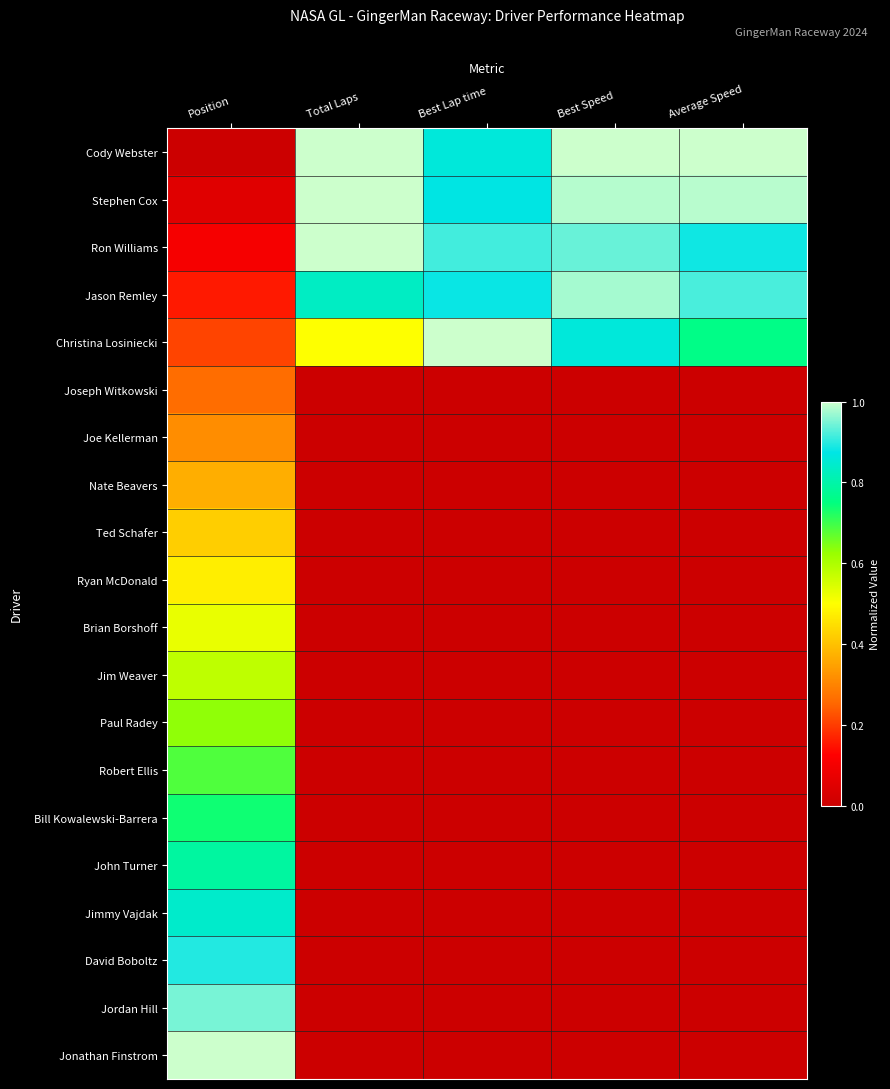

Reading right to left, extract all data points from this chart.

Cody Webster: Average Speed=1.0	Best Speed=1.0	Best Lap time=0.9	Total Laps=1.0	Position=0.0
Stephen Cox: Average Speed=1.0	Best Speed=1.0	Best Lap time=0.9	Total Laps=1.0	Position=0.1
Ron Williams: Average Speed=0.9	Best Speed=0.9	Best Lap time=0.9	Total Laps=1.0	Position=0.1
Jason Remley: Average Speed=0.9	Best Speed=1.0	Best Lap time=0.9	Total Laps=0.8	Position=0.2
Christina Losiniecki: Average Speed=0.8	Best Speed=0.9	Best Lap time=1.0	Total Laps=0.5	Position=0.2
Joseph Witkowski: Average Speed=0.0	Best Speed=0.0	Best Lap time=0.0	Total Laps=0.0	Position=0.3
Joe Kellerman: Average Speed=0.0	Best Speed=0.0	Best Lap time=0.0	Total Laps=0.0	Position=0.3
Nate Beavers: Average Speed=0.0	Best Speed=0.0	Best Lap time=0.0	Total Laps=0.0	Position=0.4
Ted Schafer: Average Speed=0.0	Best Speed=0.0	Best Lap time=0.0	Total Laps=0.0	Position=0.4
Ryan McDonald: Average Speed=0.0	Best Speed=0.0	Best Lap time=0.0	Total Laps=0.0	Position=0.5
Brian Borshoff: Average Speed=0.0	Best Speed=0.0	Best Lap time=0.0	Total Laps=0.0	Position=0.5
Jim Weaver: Average Speed=0.0	Best Speed=0.0	Best Lap time=0.0	Total Laps=0.0	Position=0.6
Paul Radey: Average Speed=0.0	Best Speed=0.0	Best Lap time=0.0	Total Laps=0.0	Position=0.6
Robert Ellis: Average Speed=0.0	Best Speed=0.0	Best Lap time=0.0	Total Laps=0.0	Position=0.7
Bill Kowalewski-Barrera: Average Speed=0.0	Best Speed=0.0	Best Lap time=0.0	Total Laps=0.0	Position=0.7
John Turner: Average Speed=0.0	Best Speed=0.0	Best Lap time=0.0	Total Laps=0.0	Position=0.8
Jimmy Vajdak: Average Speed=0.0	Best Speed=0.0	Best Lap time=0.0	Total Laps=0.0	Position=0.8
David Boboltz: Average Speed=0.0	Best Speed=0.0	Best Lap time=0.0	Total Laps=0.0	Position=0.9
Jordan Hill: Average Speed=0.0	Best Speed=0.0	Best Lap time=0.0	Total Laps=0.0	Position=0.9
Jonathan Finstrom: Average Speed=0.0	Best Speed=0.0	Best Lap time=0.0	Total Laps=0.0	Position=1.0